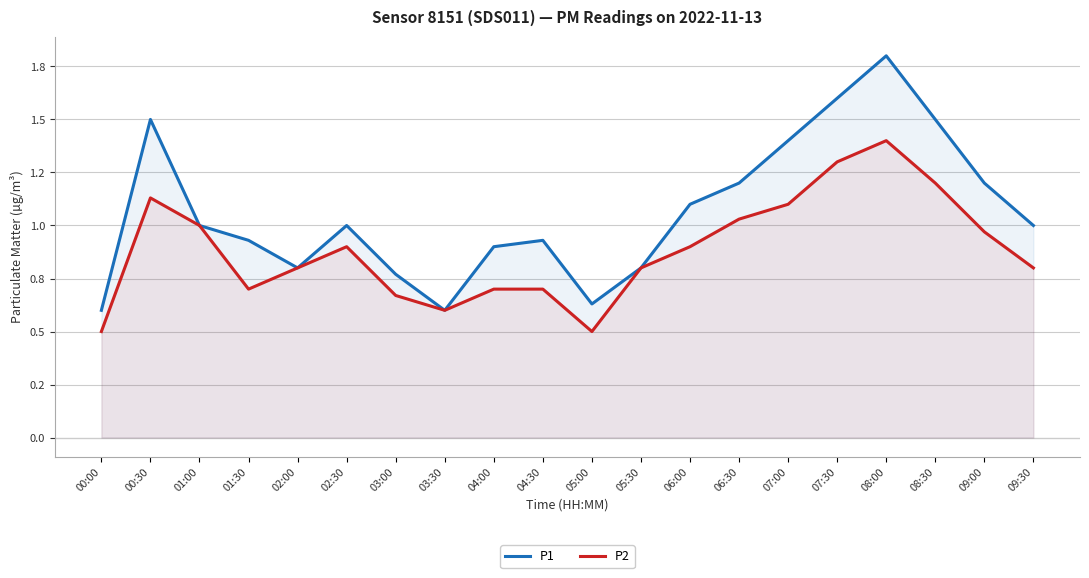

Which series has the largest range (max minus min)?

P1